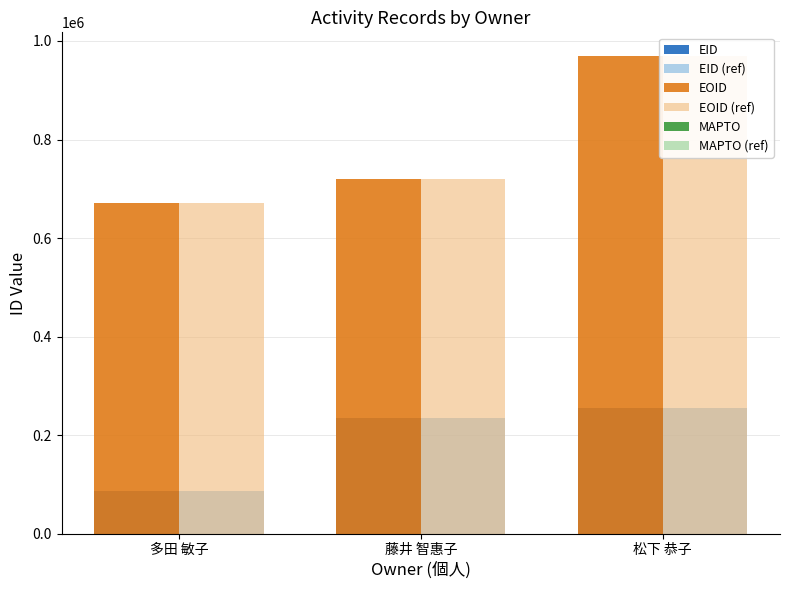

What is the highest value of the EOID (ref) series?

969116